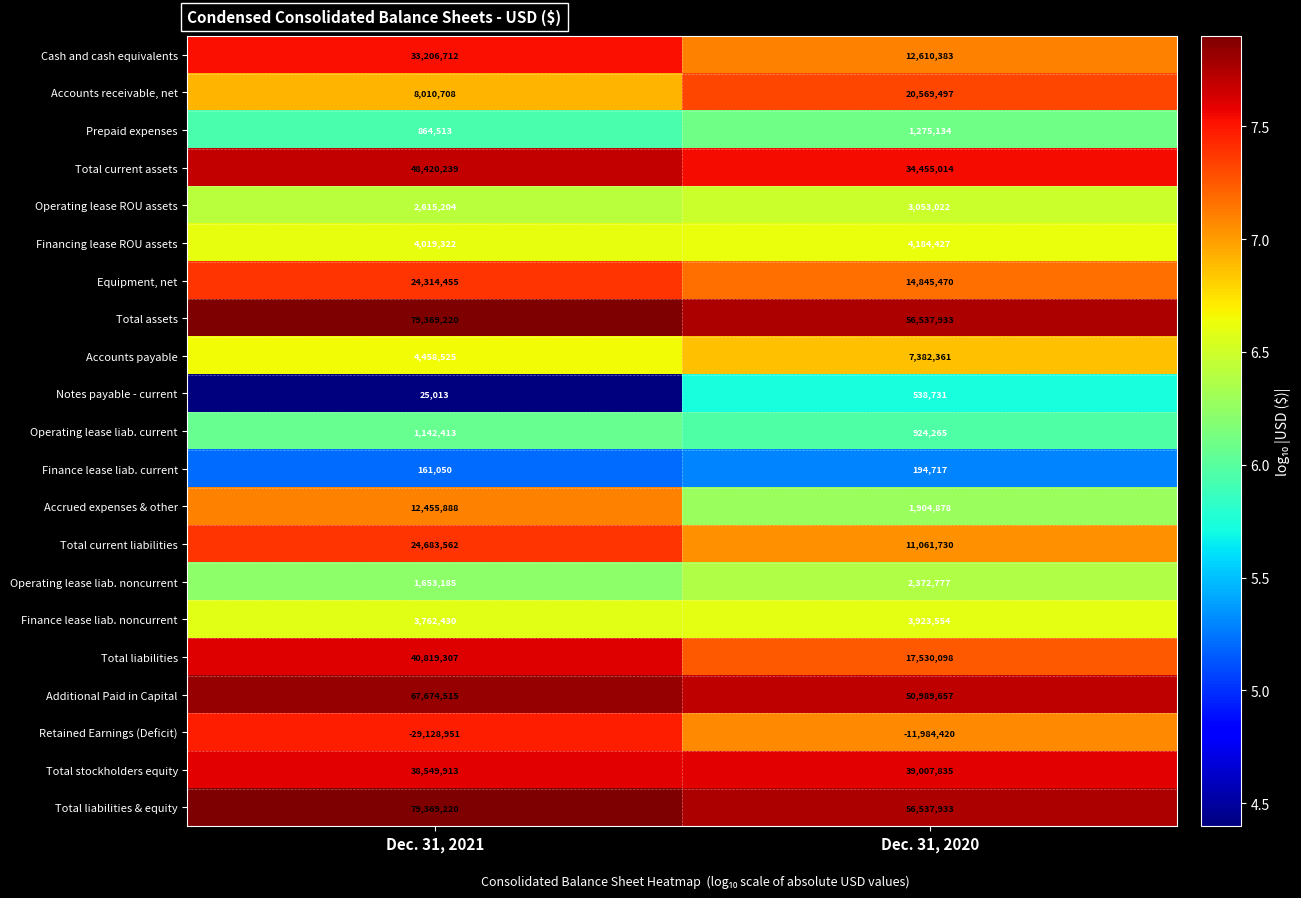

What is the difference between the maximum and minimum values in the Accrued expenses & other series?

10551010